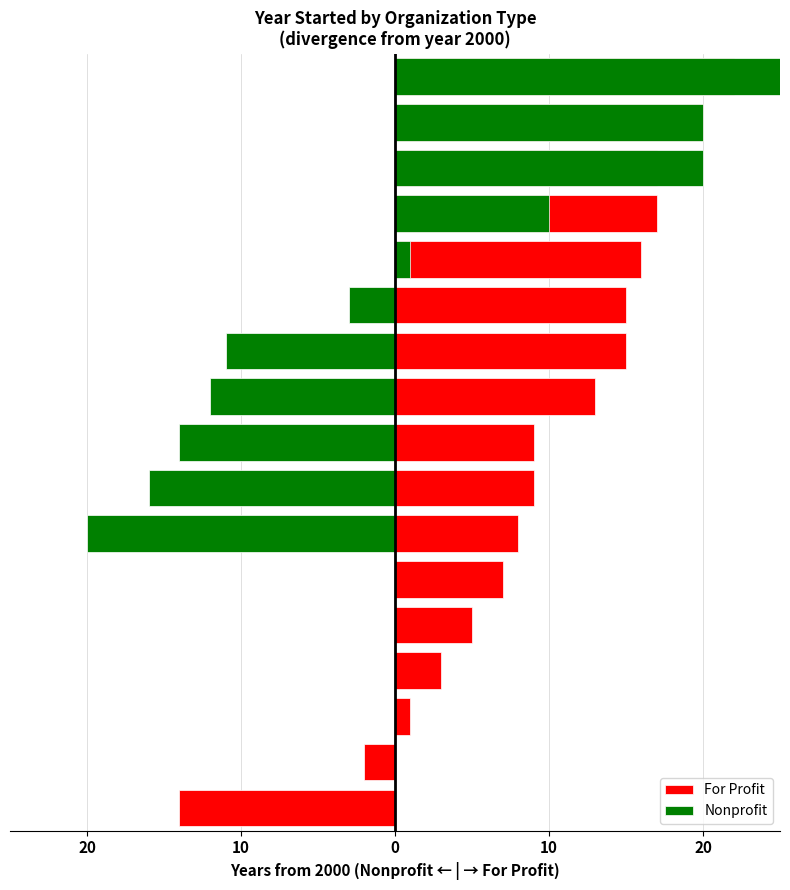

List the series in order of their overall mean, lowest first.

Nonprofit, For Profit